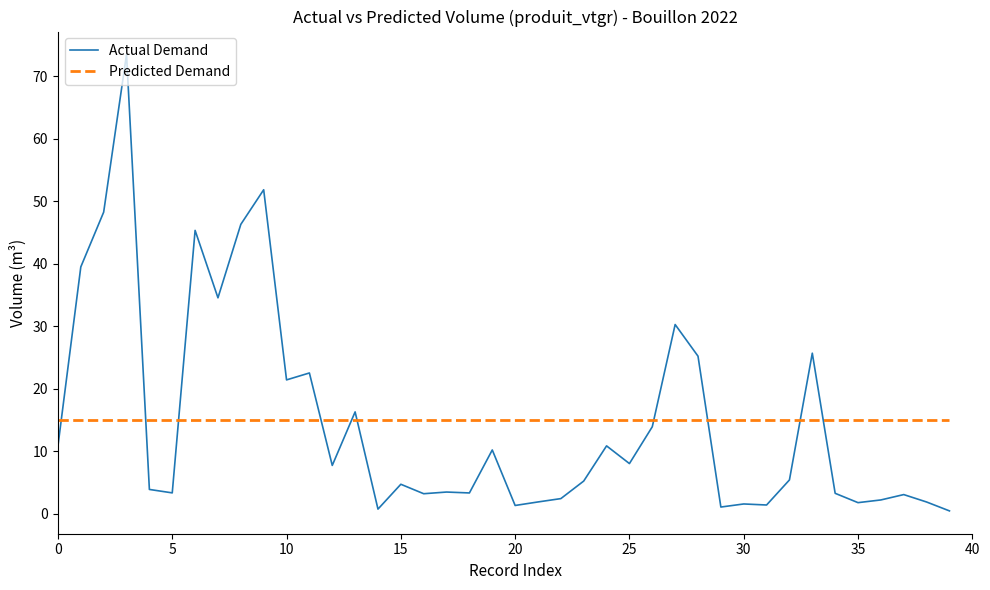

How many values are below 5?

19